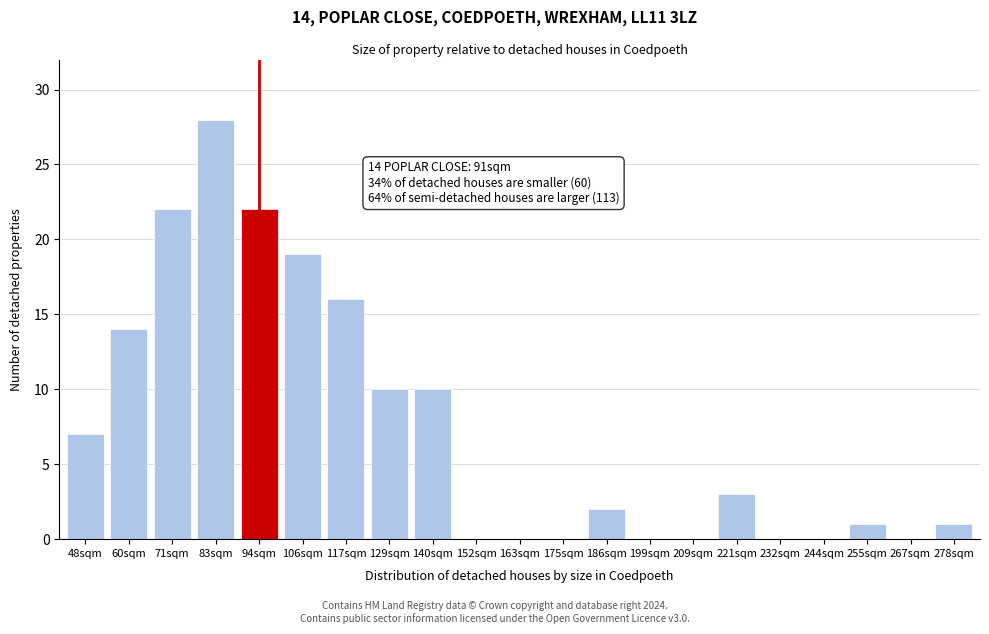

Reading right to left, extract all data points from this chart.

278sqm=1	267sqm=0	255sqm=1	244sqm=0	232sqm=0	221sqm=3	209sqm=0	199sqm=0	186sqm=2	175sqm=0	163sqm=0	152sqm=0	140sqm=10	129sqm=10	117sqm=16	106sqm=19	94sqm=22	83sqm=28	71sqm=22	60sqm=14	48sqm=7